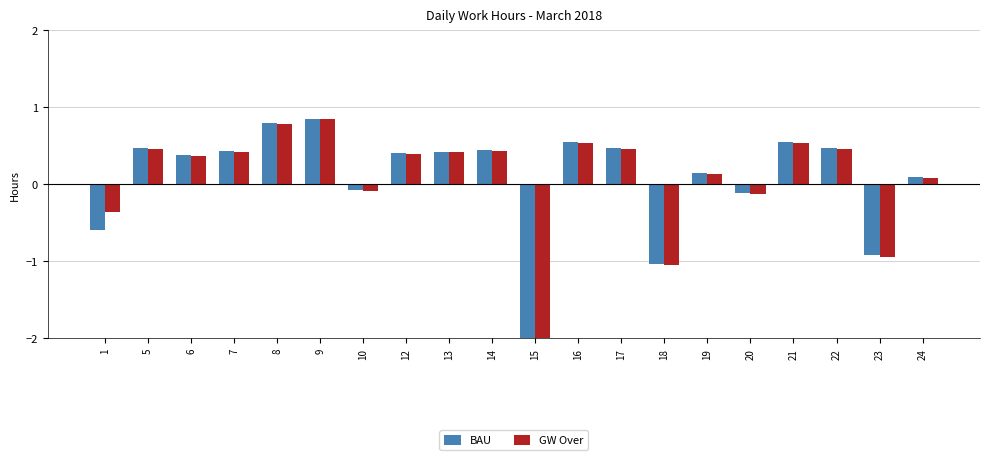

Are the bars horizontal?

No